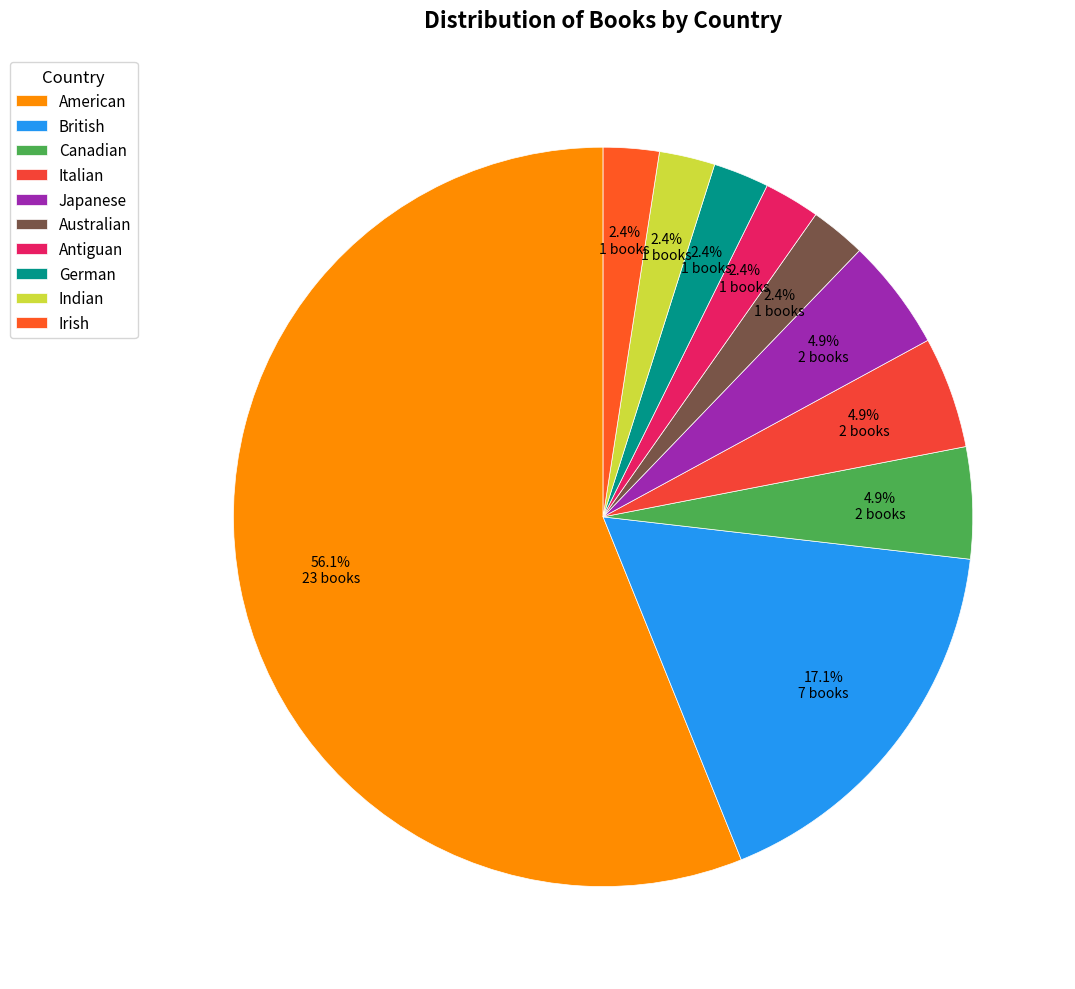

The British slice represents 17% of the pie. True or false?

True